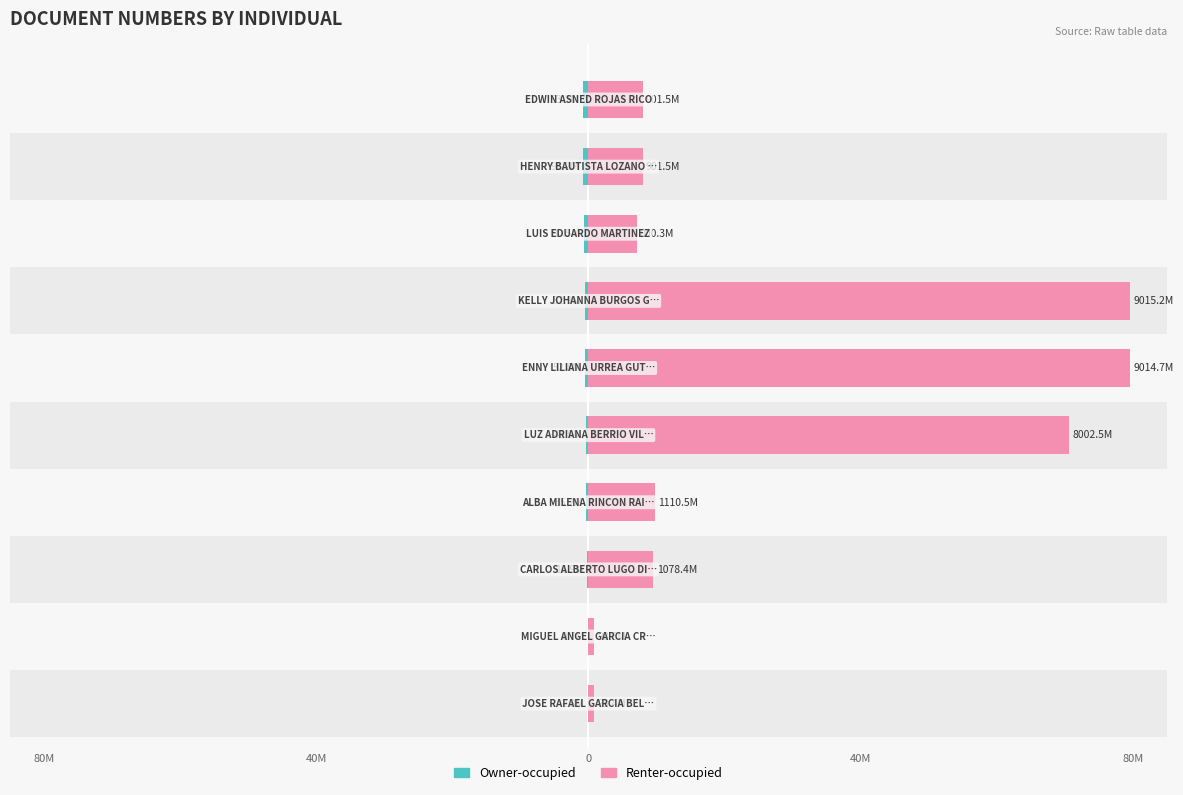

How many distinct data groups are displayed?

2